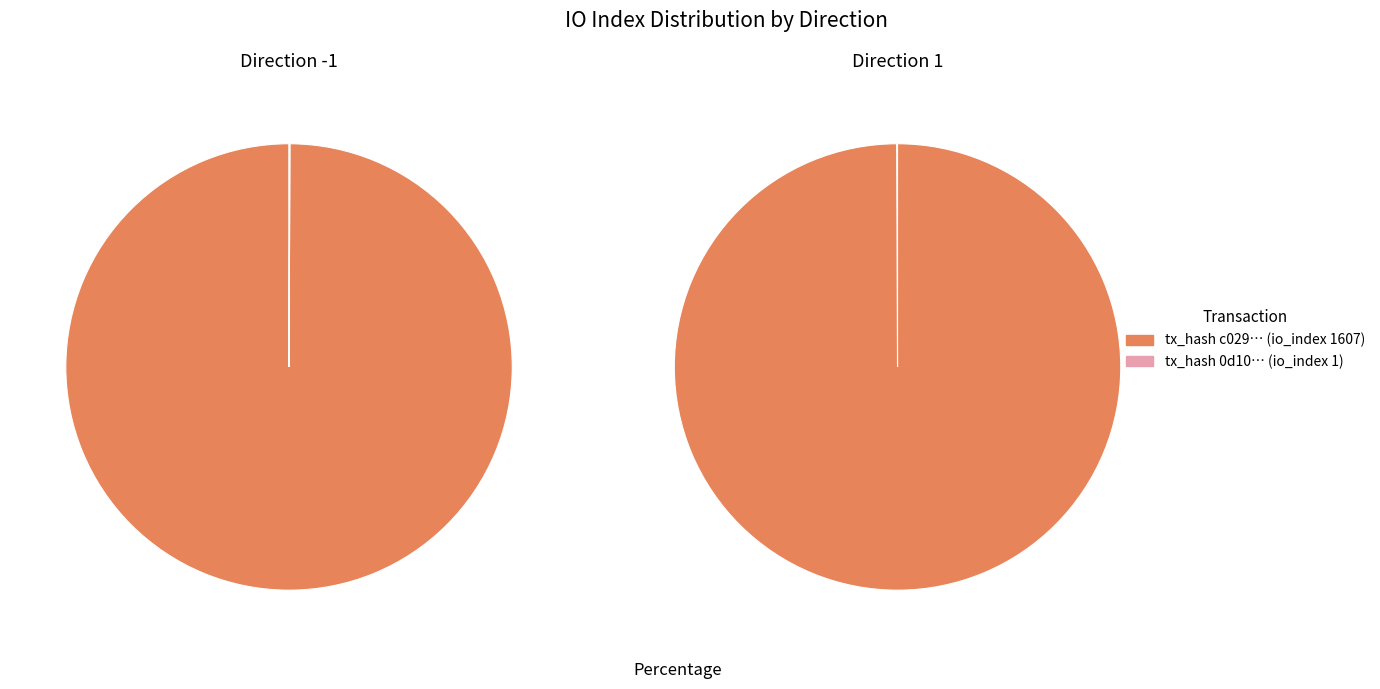

To the nearest percent, what is the difference between the largest and smallest slice percentages?

100%